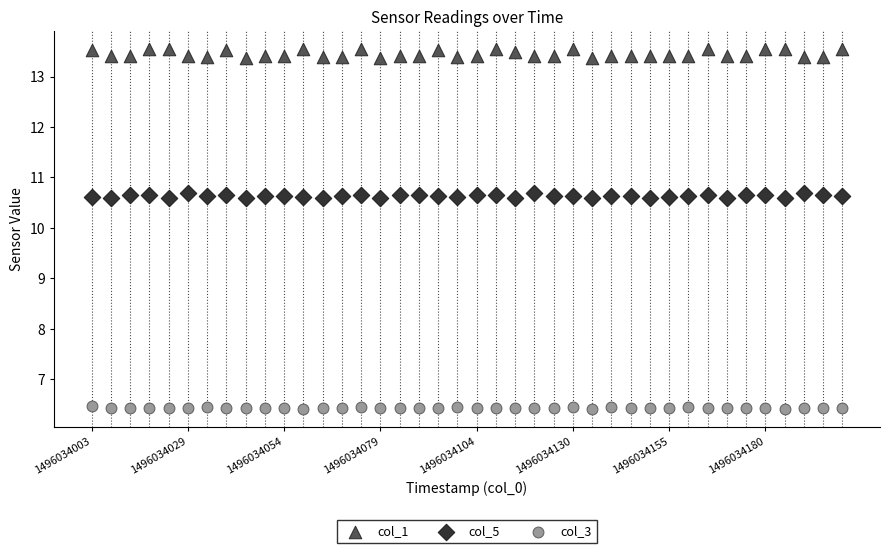

Across all data points, what is the range of Y values (max minus min)?

7.1